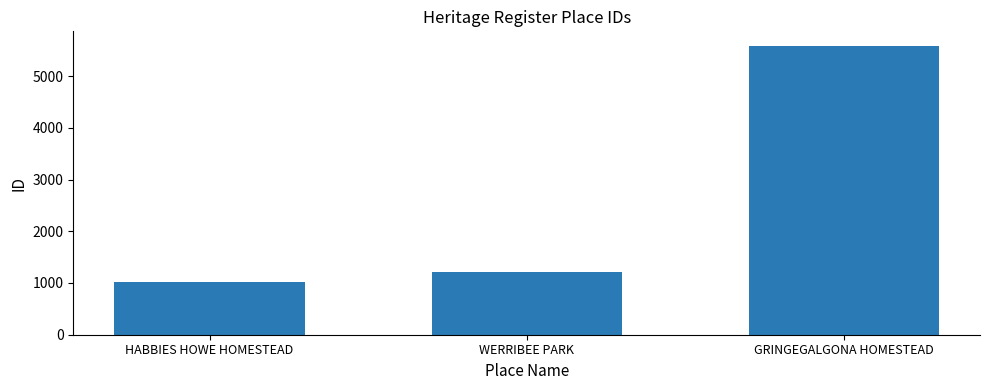

What is the sum of the values at GRINGEGALGONA HOMESTEAD and HABBIES HOWE HOMESTEAD?

6605